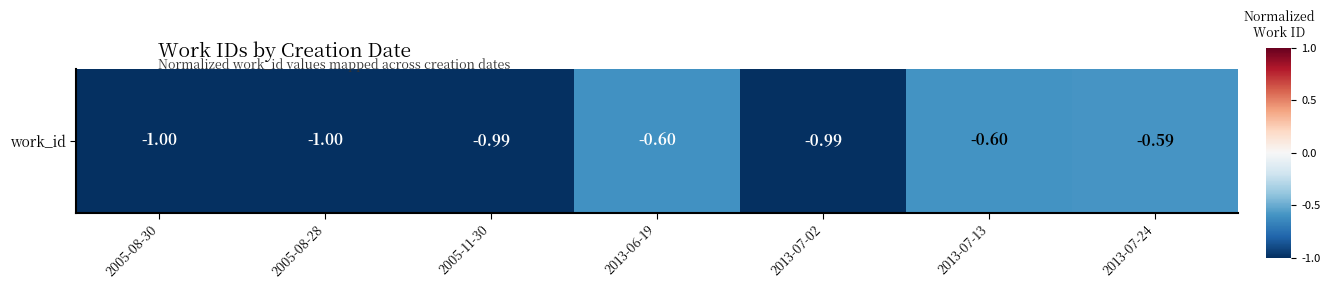

Rank the categories by value from lowest to highest.

2005-08-30, 2005-08-28, 2013-07-02, 2005-11-30, 2013-06-19, 2013-07-13, 2013-07-24